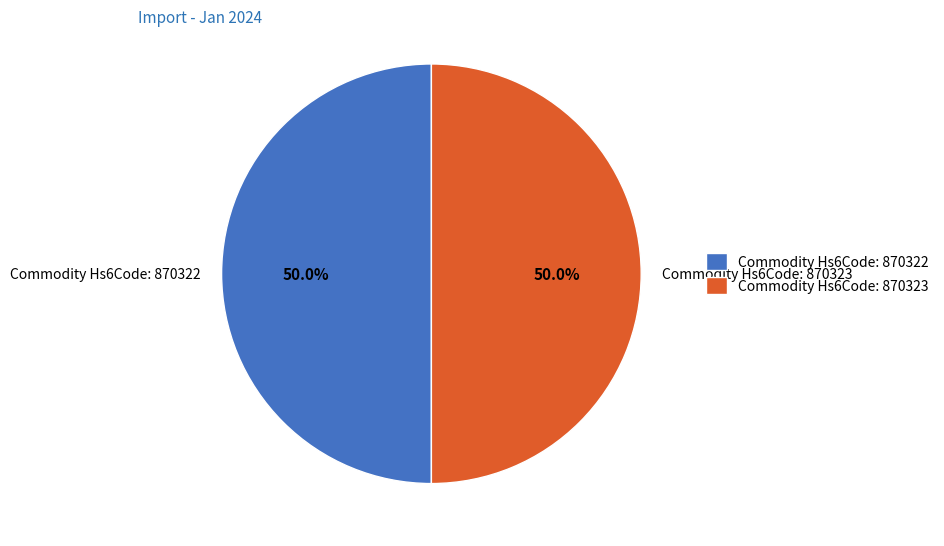

What percentage do Commodity Hs6Code: 870322 and Commodity Hs6Code: 870323 together represent?

100.0%